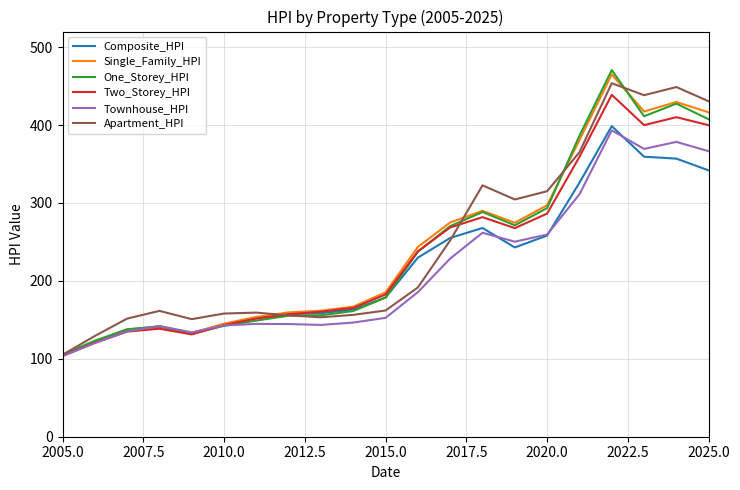

How many categories are shown in the chart?

21